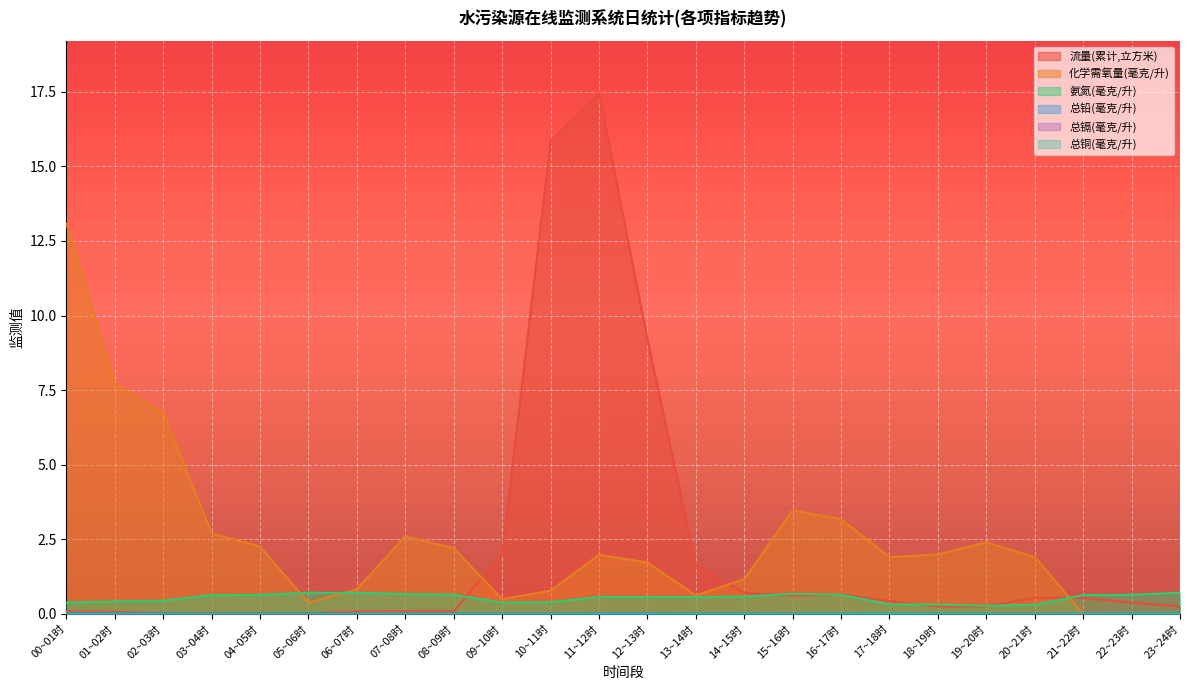

Rank the series at 16~17时 from highest to lowest value.

化学需氧量(毫克/升), 流量(累计,立方米), 氨氮(毫克/升), 总铜(毫克/升), 总镉(毫克/升), 总铅(毫克/升)